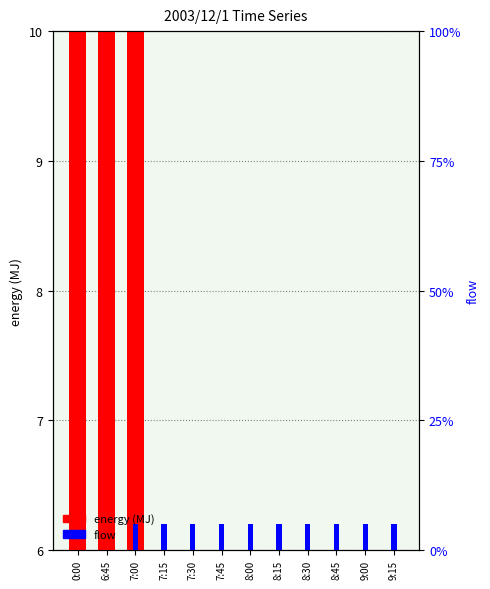

The energy (MJ) series shows 9.8 at 7:30. True or false?

False